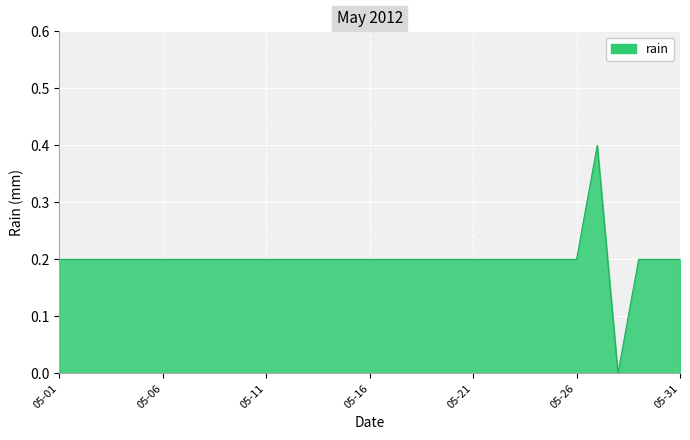

Reading left to right, extract all data points from this chart.

0.2	0.2	0.2	0.2	0.2	0.2	0.2	0.2	0.2	0.2	0.2	0.2	0.2	0.2	0.2	0.2	0.2	0.2	0.2	0.2	0.2	0.2	0.2	0.2	0.2	0.2	0.4	0.0	0.2	0.2	0.2